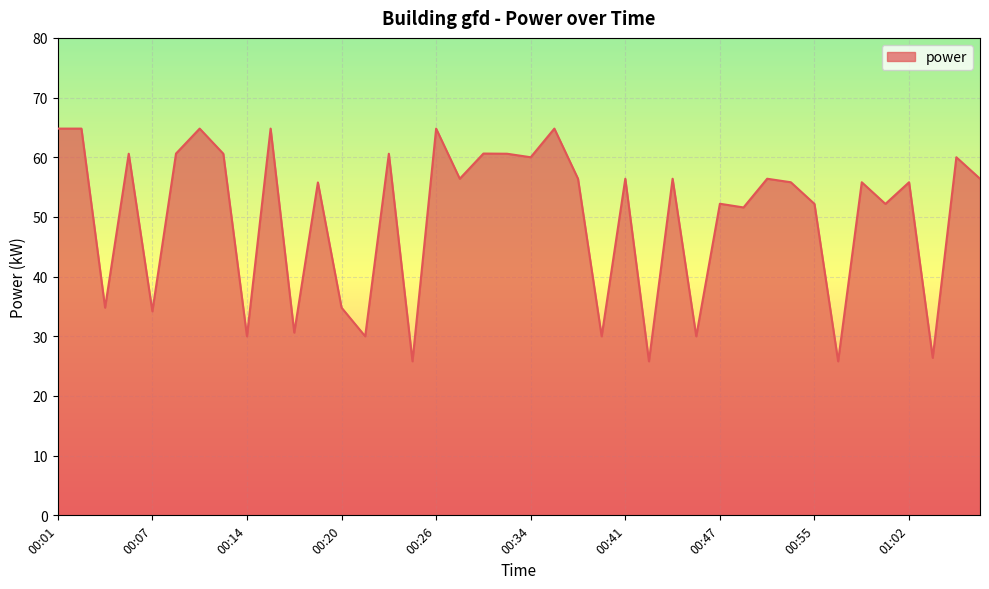

What is the difference between the maximum and minimum values?

39.0